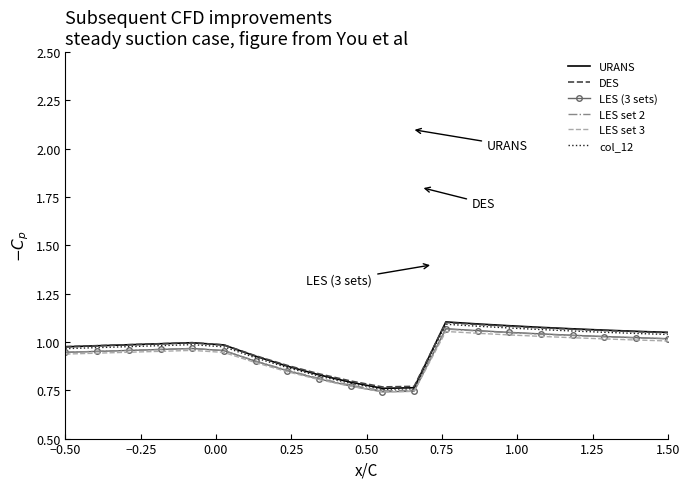

Which series has the widest spread of values?

URANS